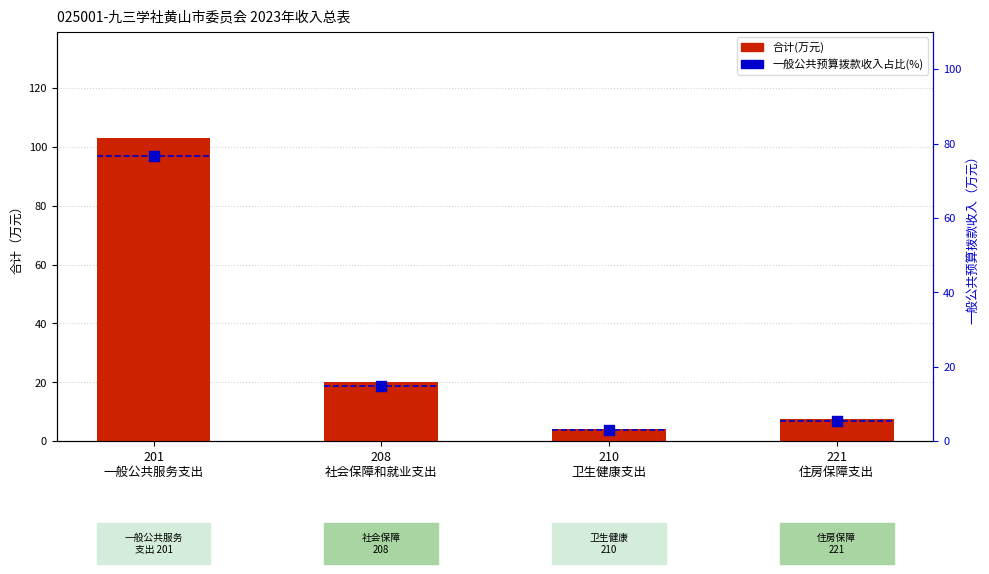

Which series contains the lowest Y value?

一般公共预算拨款收入占比(%)